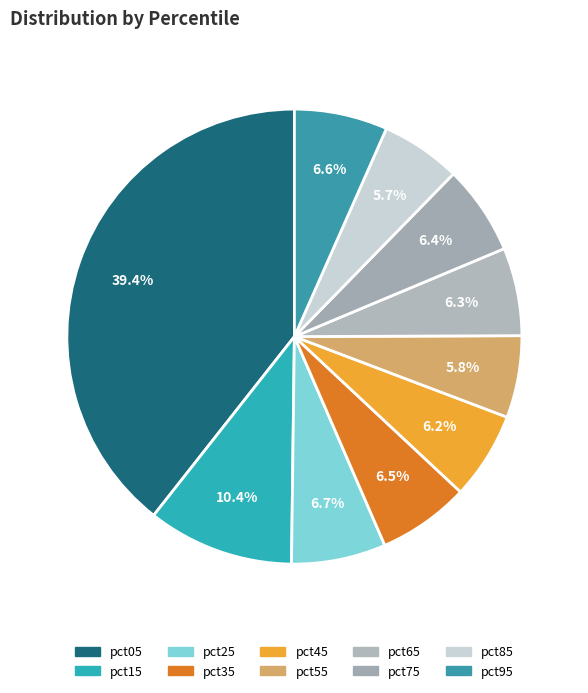

Count the number of slices in the pie.

10